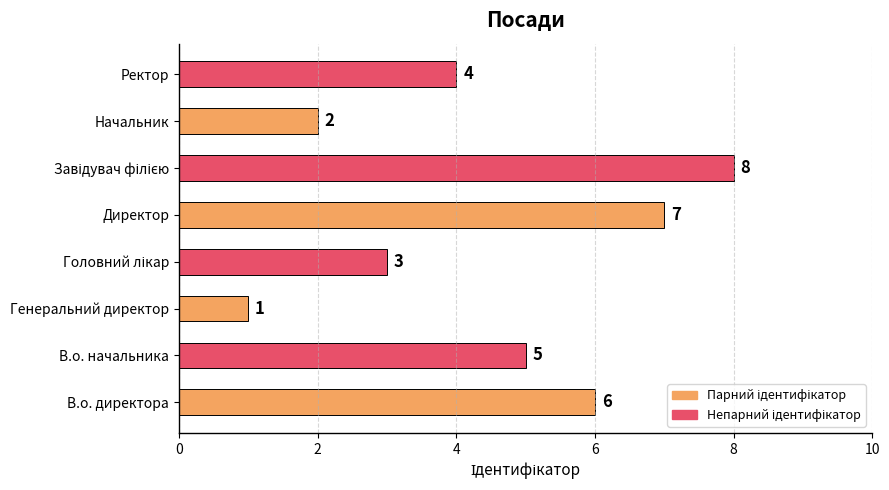

Reading bottom to top, transcribe all the data shown in this chart.

6	5	1	3	7	8	2	4